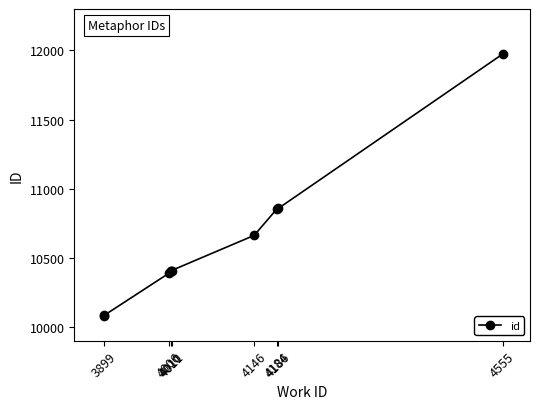

True or false: the data has more than 2 interior local peaks.

False